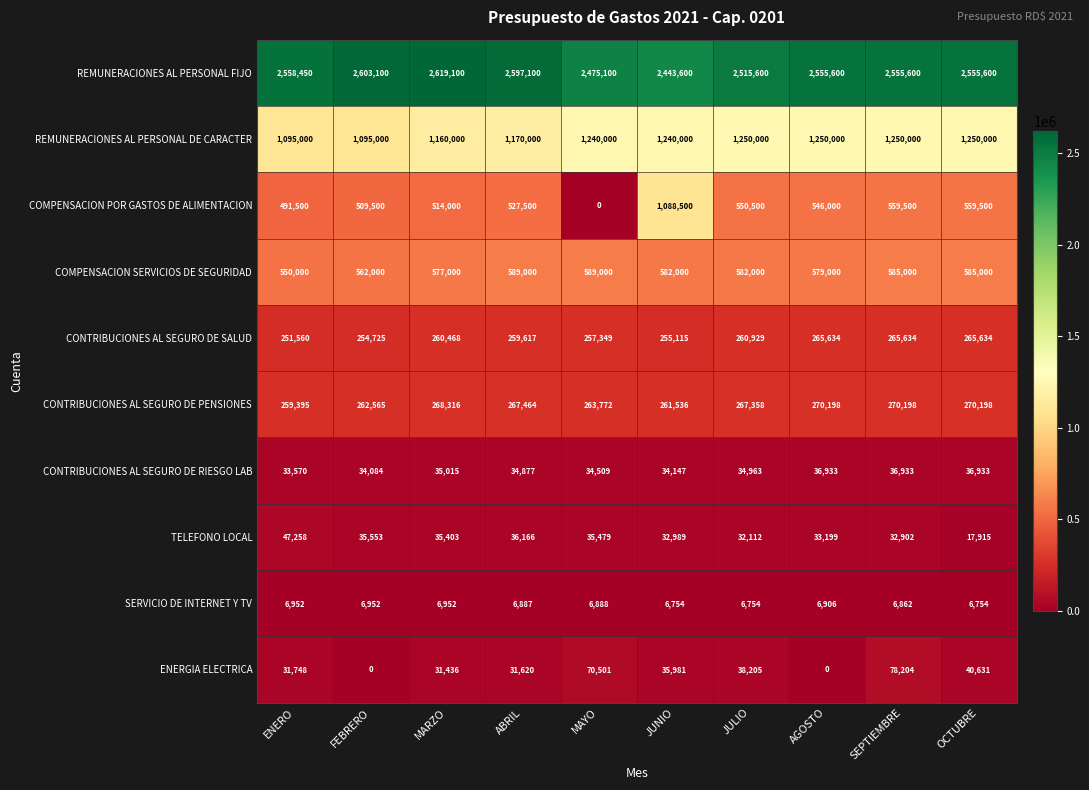

Is the value of CONTRIBUCIONES AL SEGURO DE PENSIONES at OCTUBRE greater than the value of COMPENSACION SERVICIOS DE SEGURIDAD at ABRIL?

No